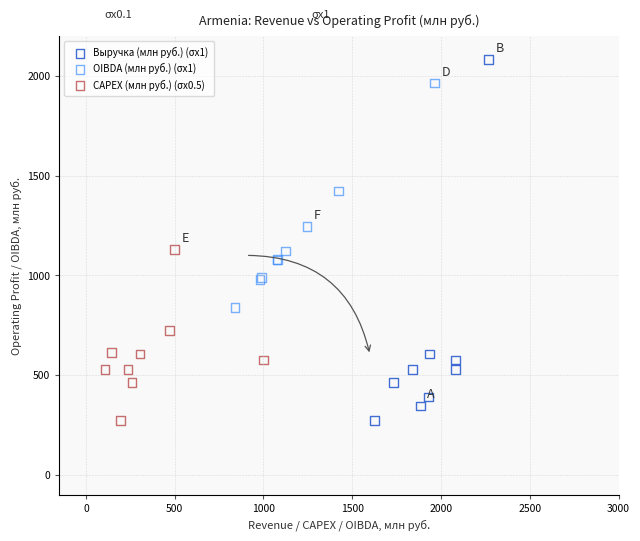

Which series reaches the maximum Y coordinate?

Выручка (млн руб.) (σx1)